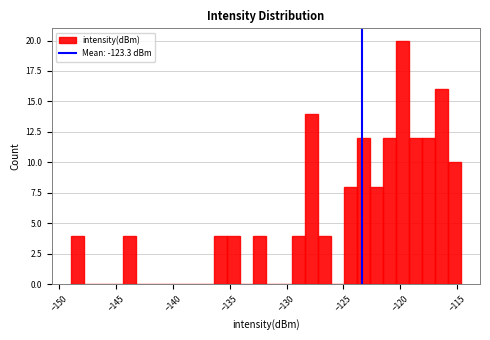

Read against the x-axis, roughly where is the centre of the tallest bar?

-120.0